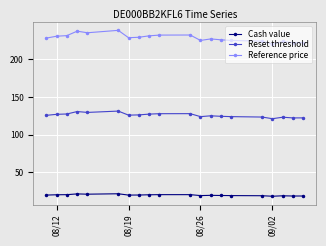

How many interior local peaks does the Reset threshold series have?

5